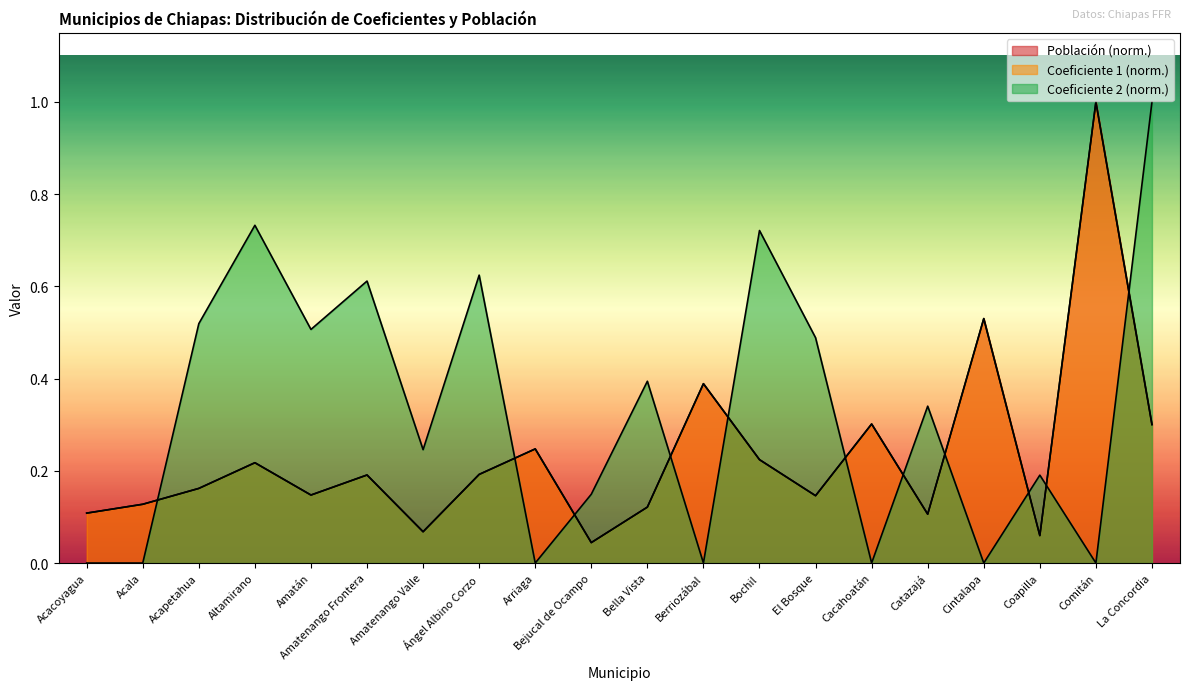

Is it true that Población equals 0.2 at Cintalapa?

False